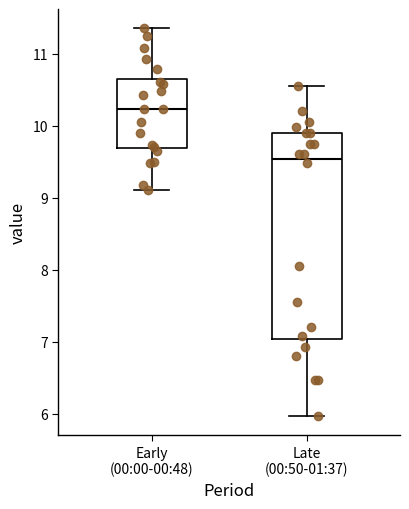

Which box's median line is the lowest?

Late (00:50-01:37)